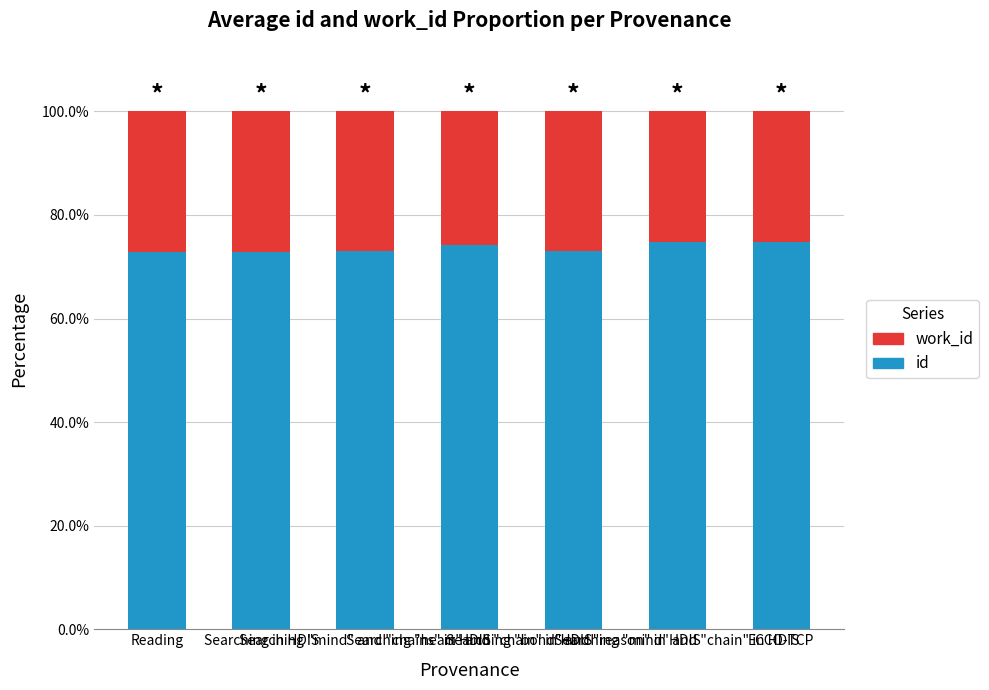

What are all the series names shown in the legend?

work_id, id